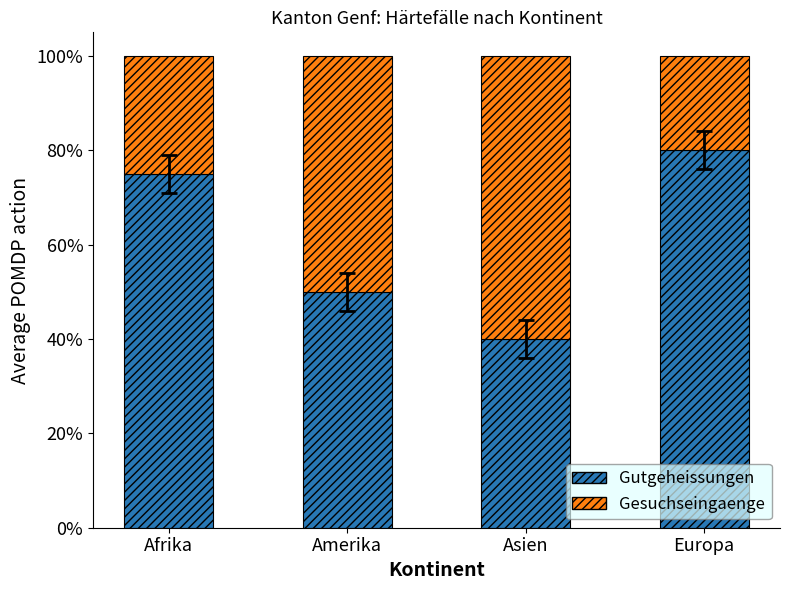

Are the bars grouped side by side (vs. stacked)?

No